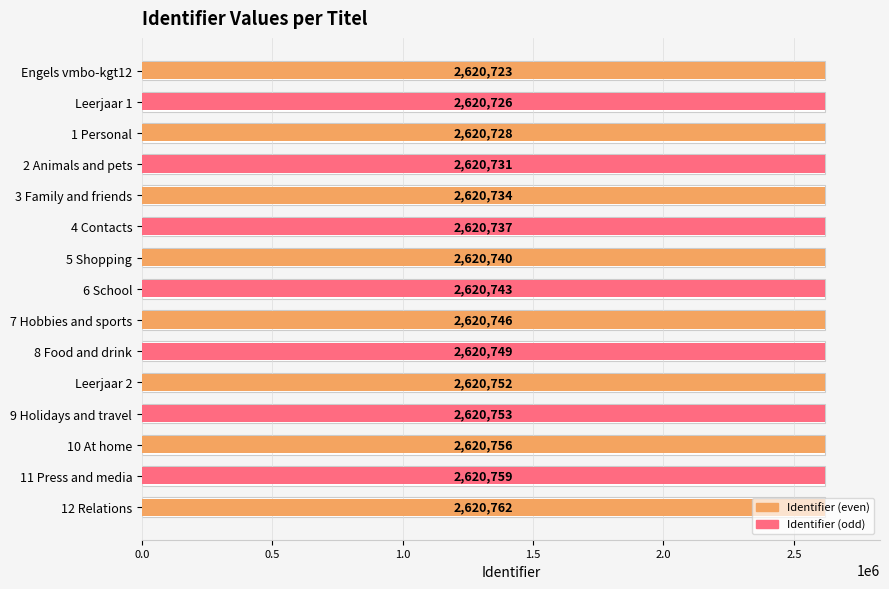

Is it true that the value at 9 Holidays and travel is 1744318?

False